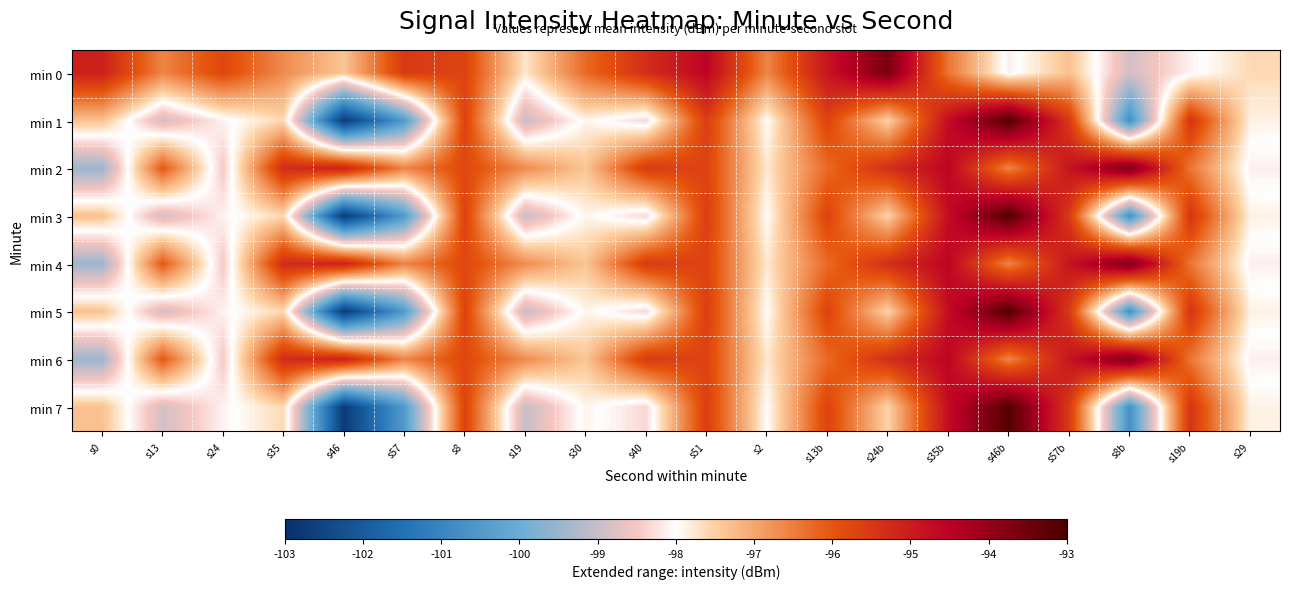

At s35b, list the series in order from smallest to largest.

min 0, min 1, min 3, min 5, min 7, min 2, min 4, min 6